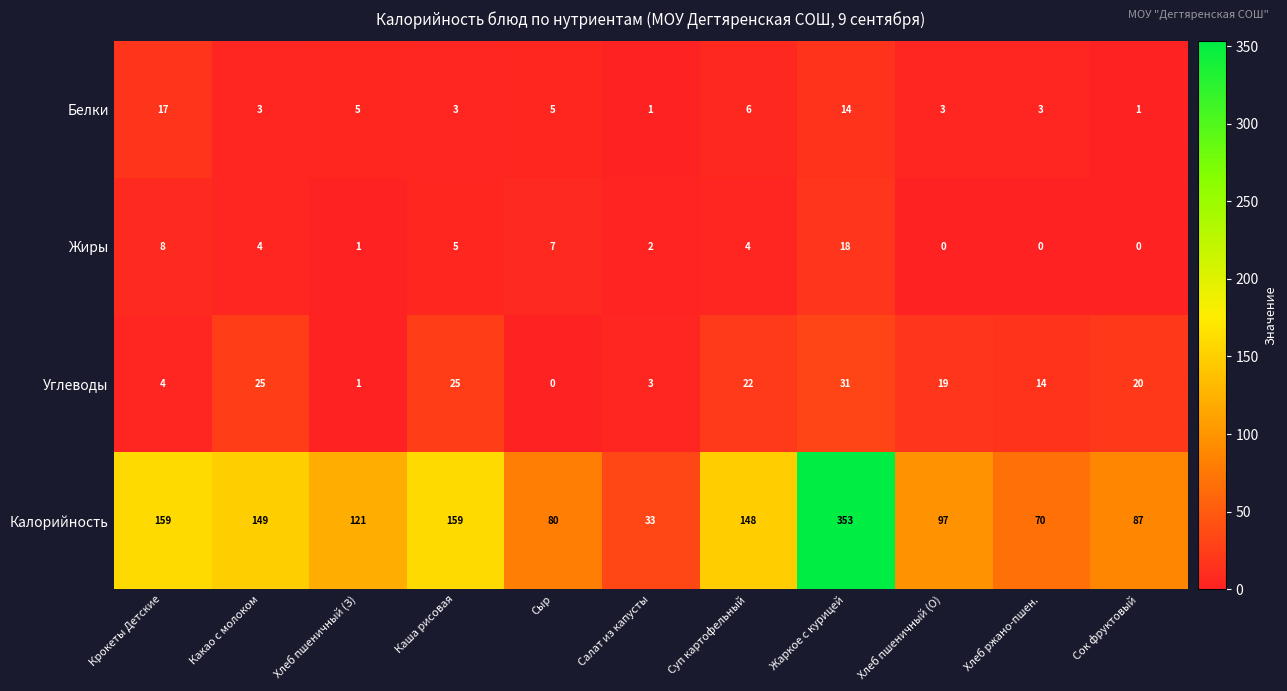

Rank the series by their maximum value, from lowest to highest.

Белки, Жиры, Углеводы, Калорийность